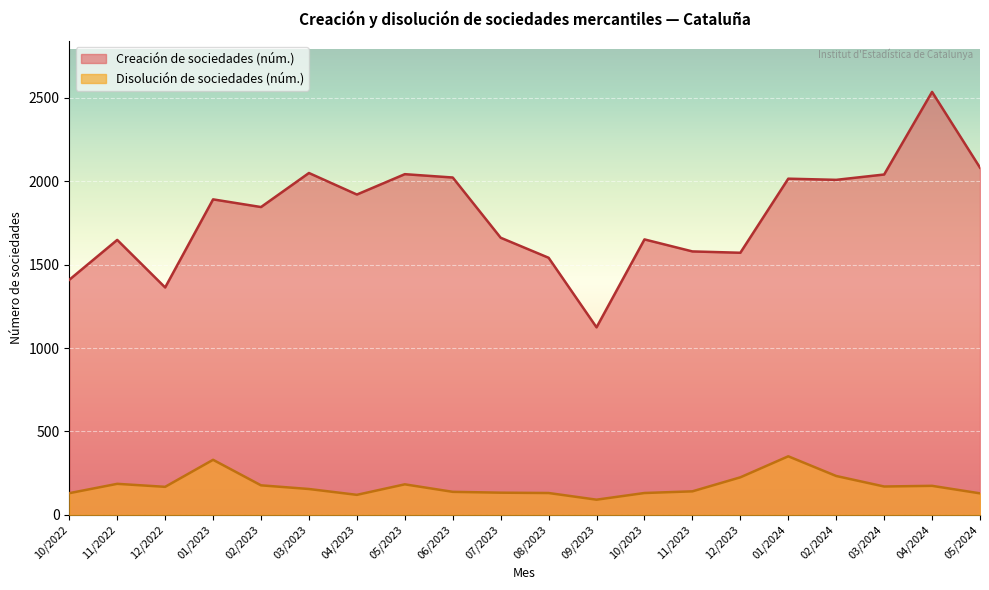

True or false: Creación de sociedades (núm.) and Disolución de sociedades (núm.) intersect in this chart.

False